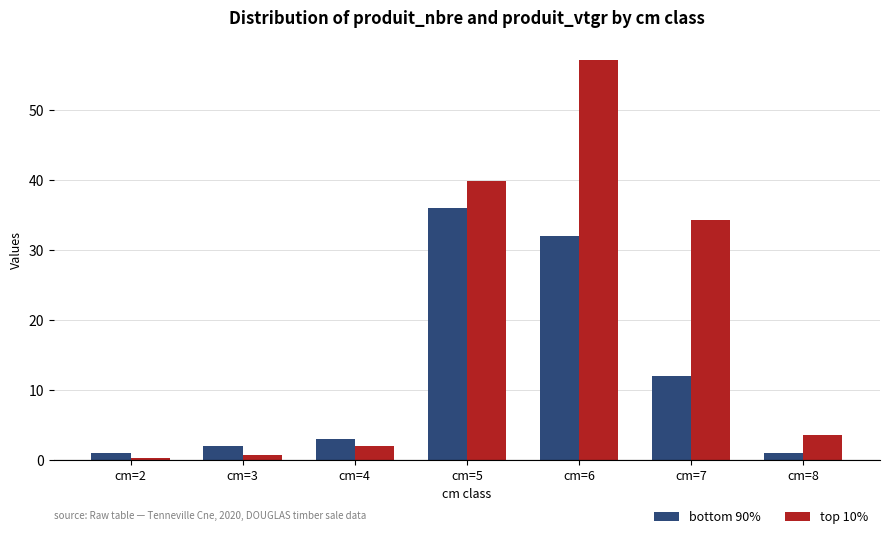

How many groups of bars are there?

7